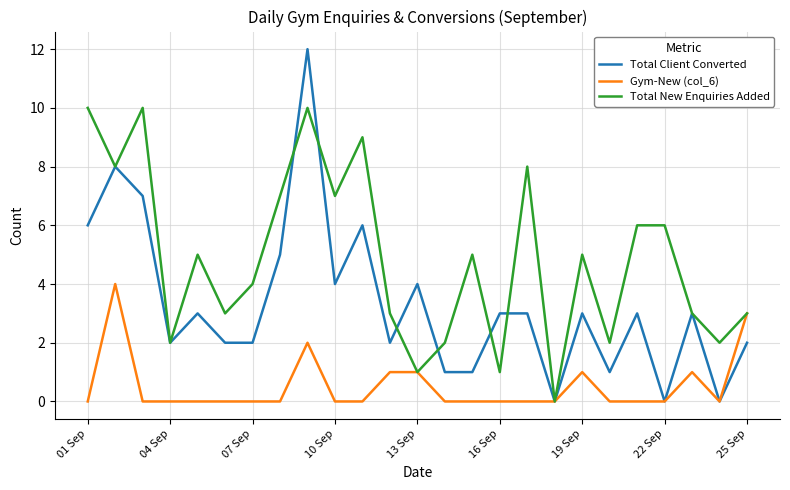

Rank the series by their average value, from highest to lowest.

Total New Enquiries Added, Total Client Converted, Gym-New (col_6)